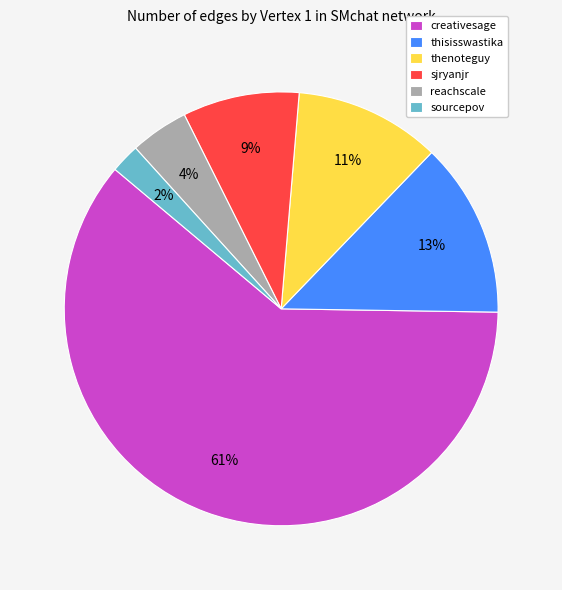

Rank the categories by value from highest to lowest.

creativesage, thisisswastika, thenoteguy, sjryanjr, reachscale, sourcepov